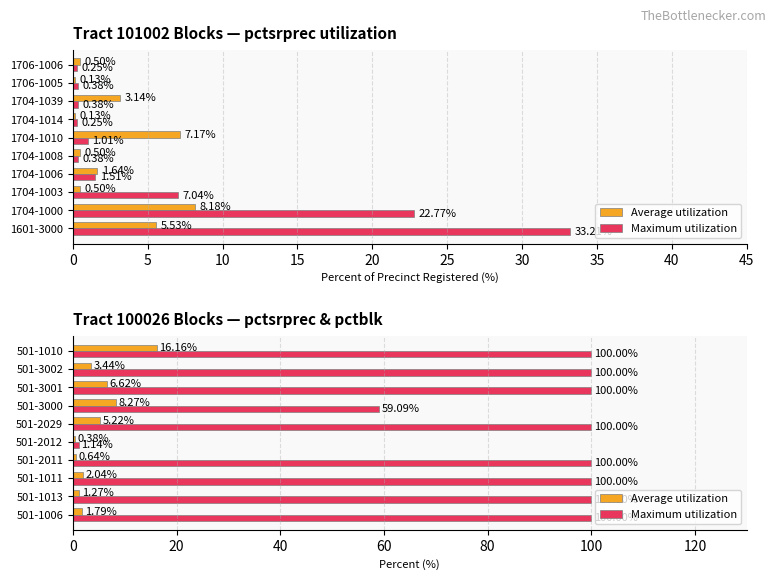

Is it true that Maximum utilization equals 100.0 at 501-2011?

True